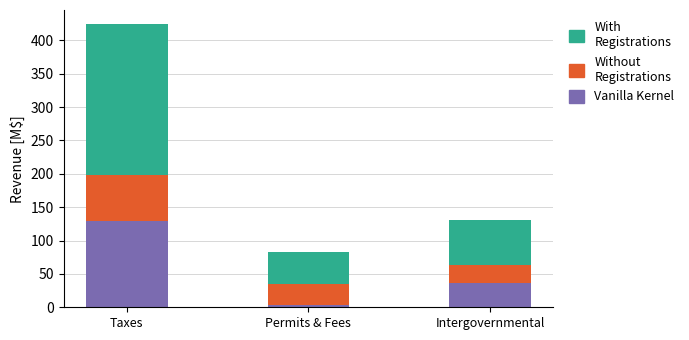

Count the number of categories in the chart.

3